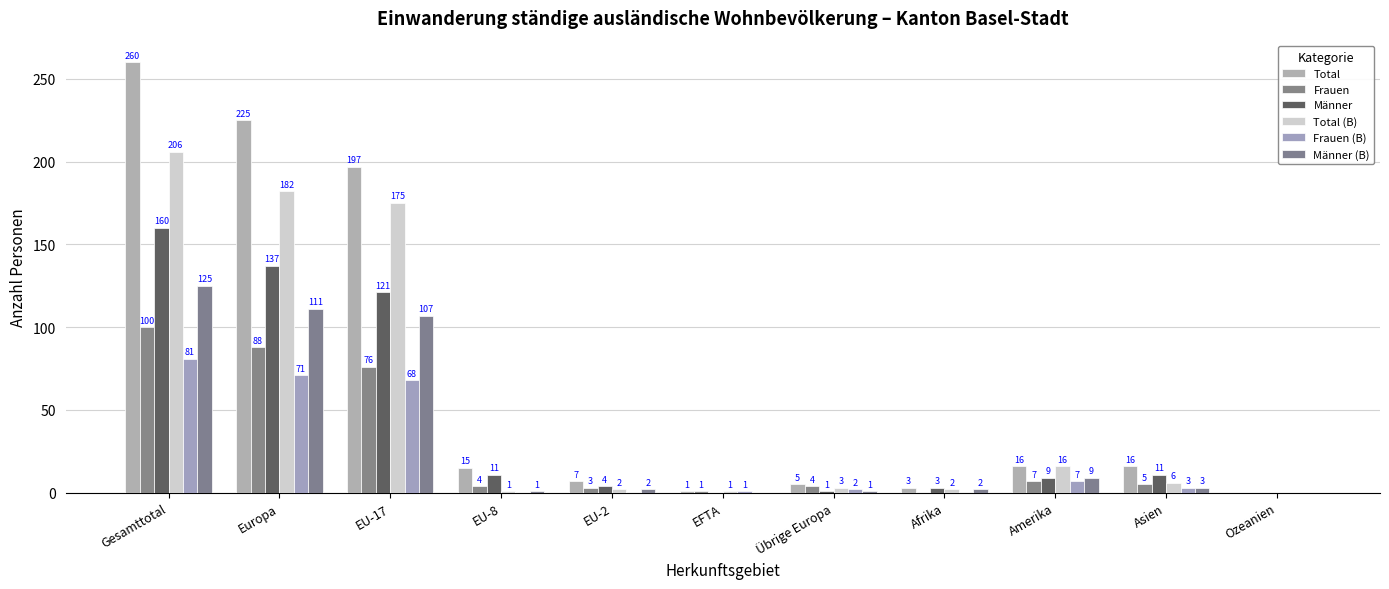

How many positive values does the Männer series have?

9